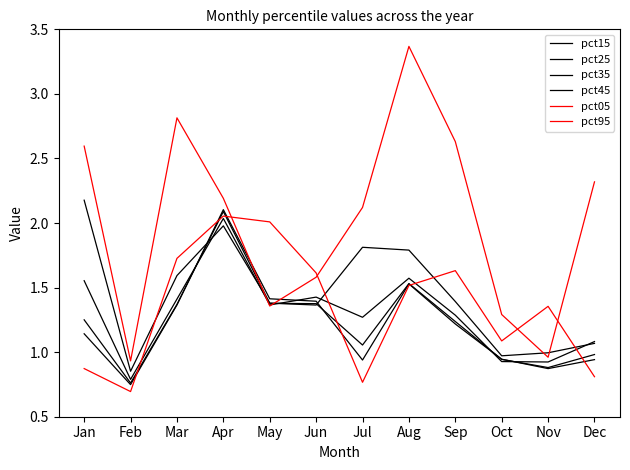

Reading left to right, list all the values displayed in this chart.

pct15: 2.2	0.9	1.6	2.0	1.4	1.4	1.8	1.8	1.4	1.0	1.0	1.1
pct25: 1.6	0.8	1.4	2.0	1.4	1.4	1.3	1.6	1.3	0.9	0.9	1.1
pct35: 1.3	0.8	1.4	2.1	1.4	1.4	1.1	1.5	1.2	0.9	0.9	1.0
pct45: 1.1	0.7	1.4	2.1	1.4	1.4	0.9	1.5	1.2	0.9	0.9	0.9
pct05: 2.6	0.9	2.8	2.2	1.4	1.6	2.1	3.4	2.6	1.3	1.0	2.3
pct95: 0.9	0.7	1.7	2.1	2.0	1.6	0.8	1.5	1.6	1.1	1.4	0.8